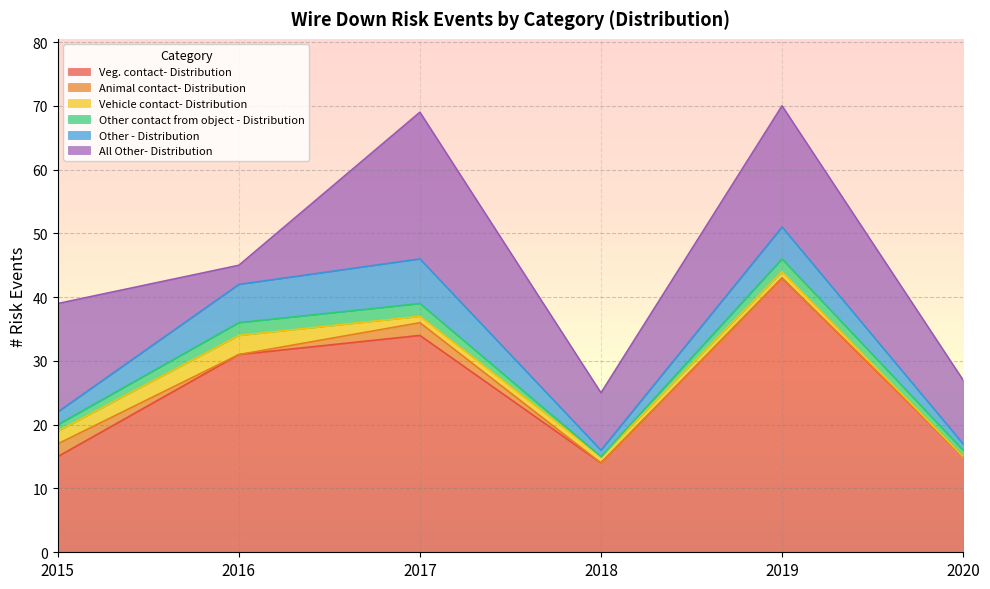

True or false: Other contact from object - Distribution and Other - Distribution cross at least once.

False